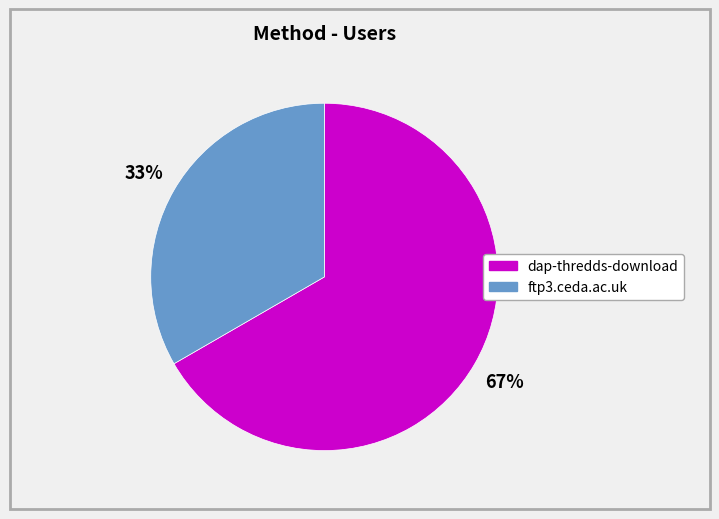

Which category has the biggest portion of the pie?

dap-thredds-download